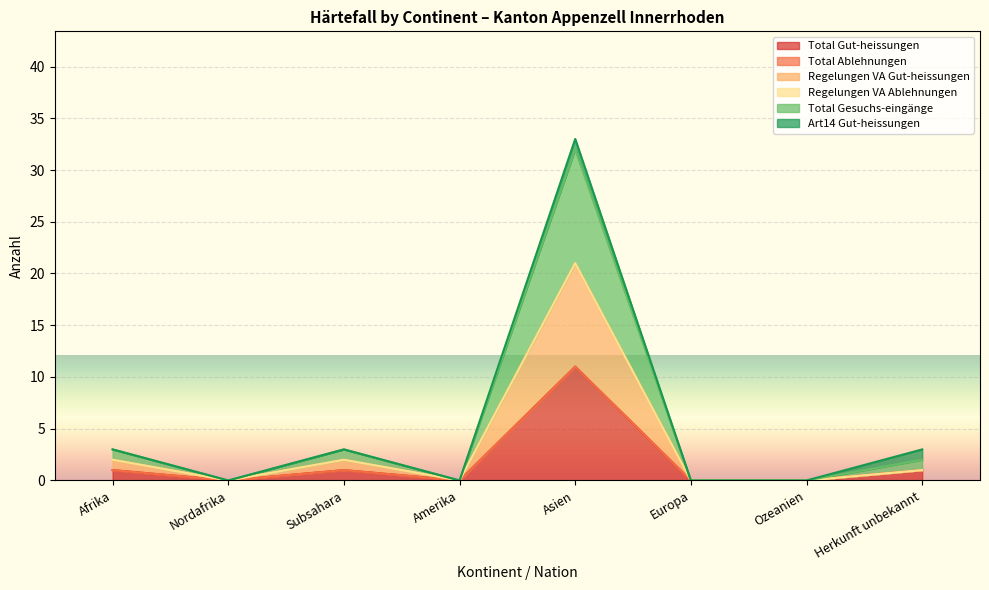

True or false: Total Gut-heissungen has a value of 0 at Ozeanien.

True